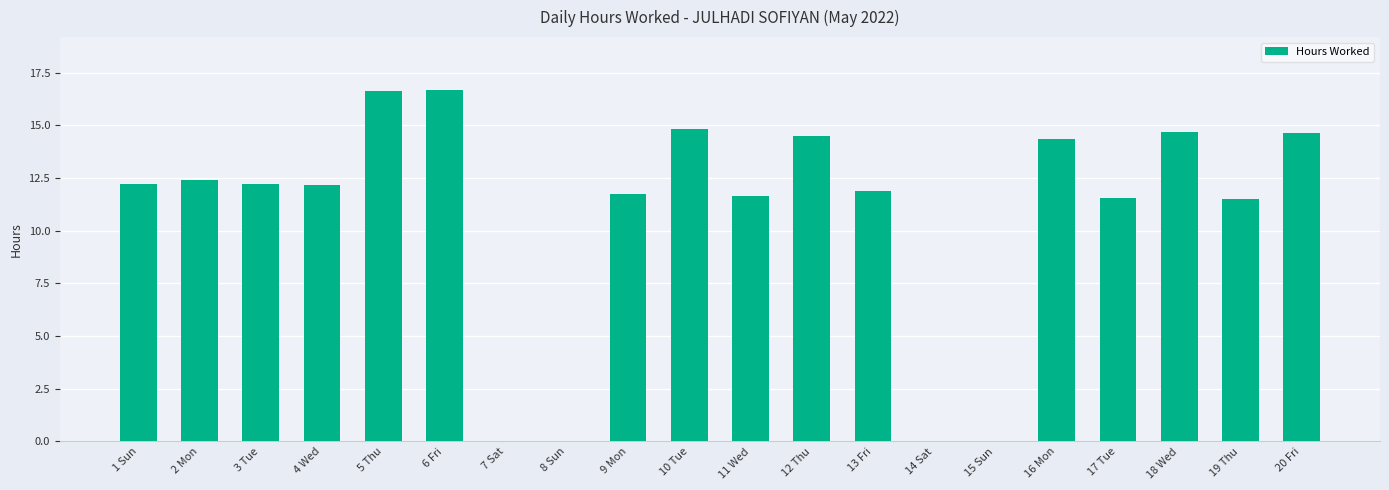

At which label does the data first exceed 12?

1 Sun